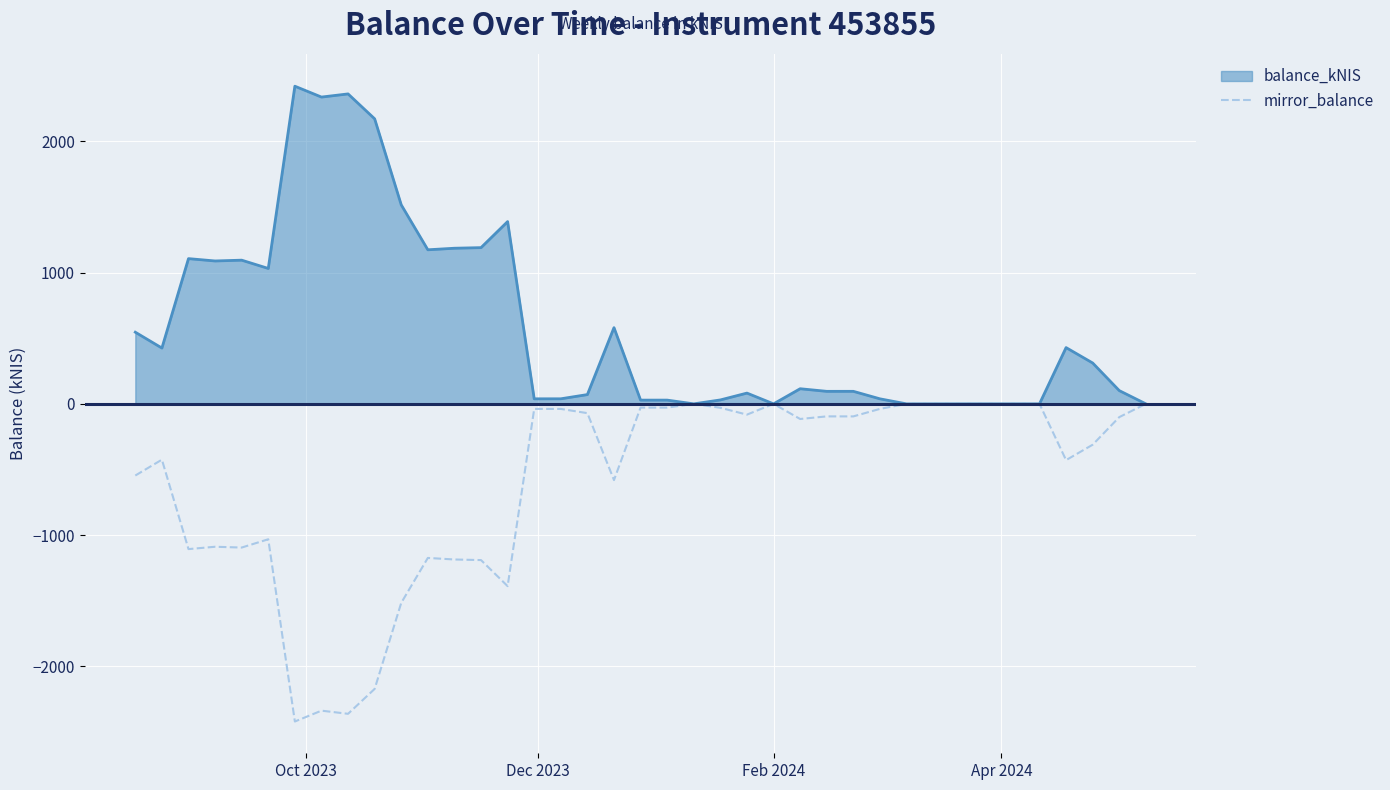

List the series in order of their overall mean, lowest first.

mirror_balance, balance_kNIS